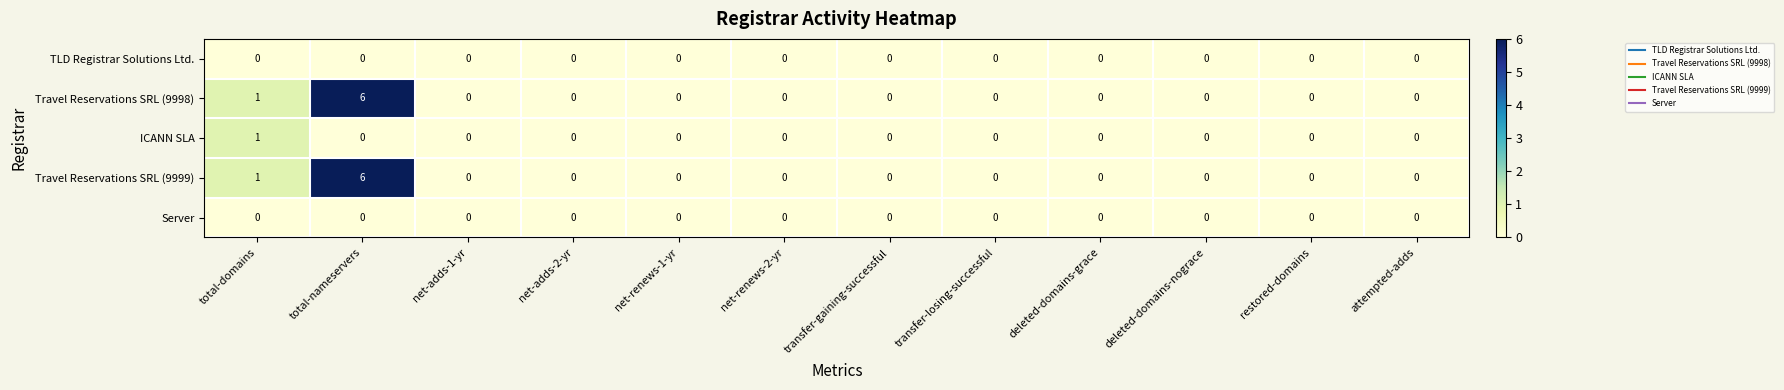

Is it true that Travel Reservations SRL (9998) equals 0 at deleted-domains-grace?

True